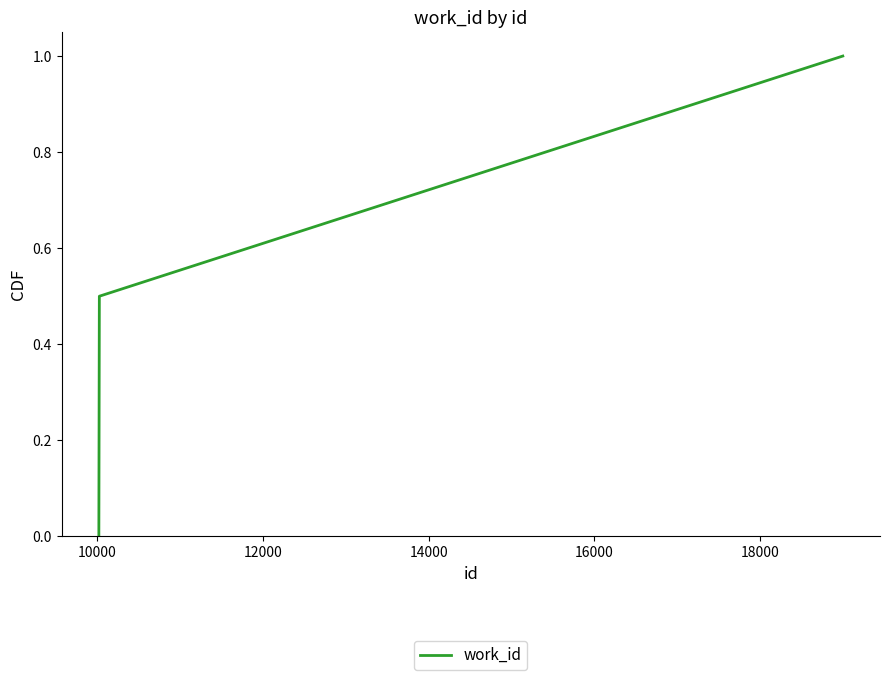

What is the difference between the second highest and minimum values?

0.5